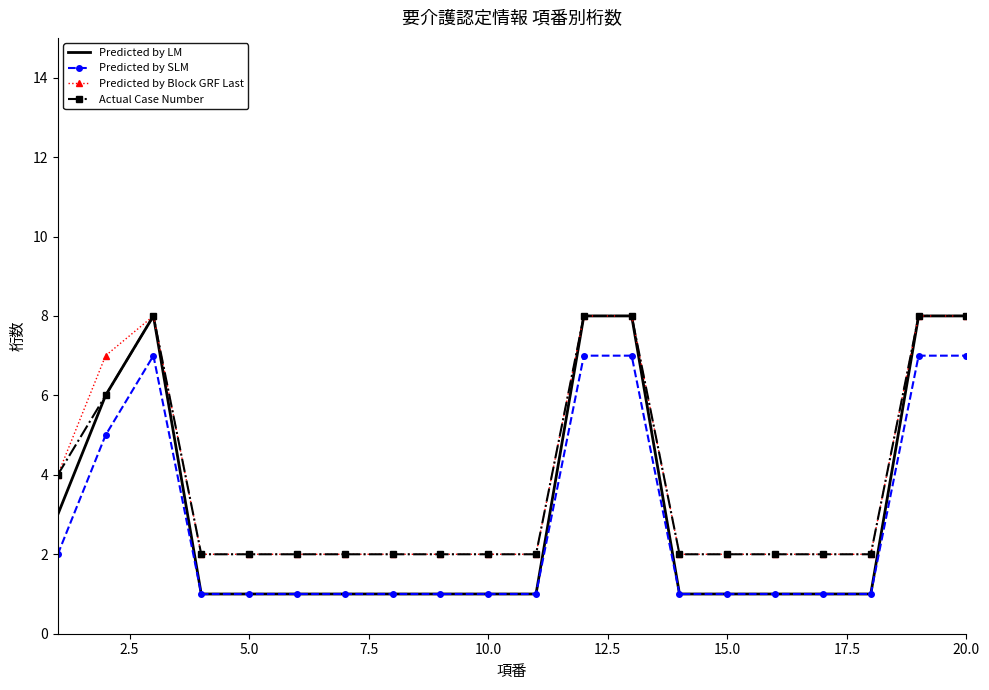

Which series has the largest range (max minus min)?

Predicted by LM